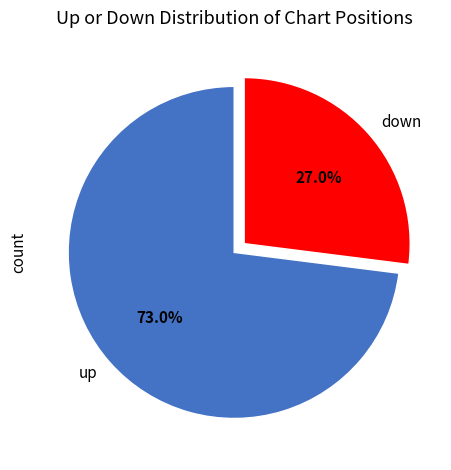

Combined, what portion of the pie is up and down?

100.0%